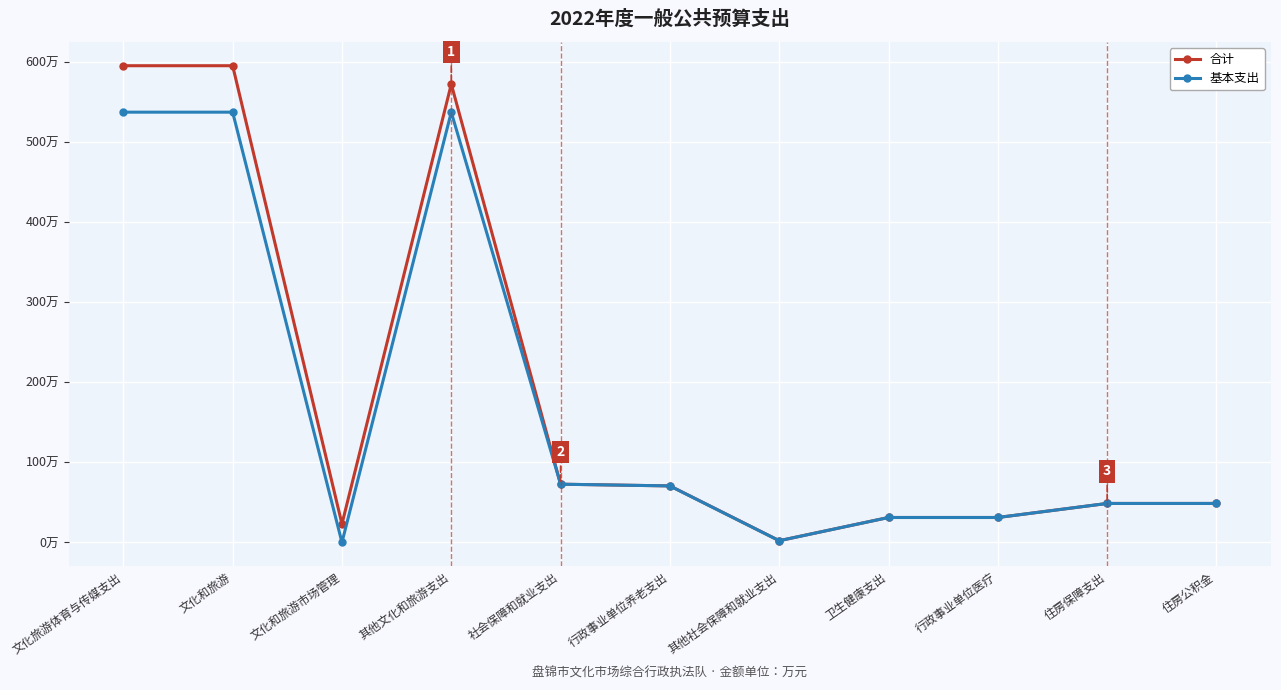

What is the total value across all series at 其他文化和旅游支出?

1109.5